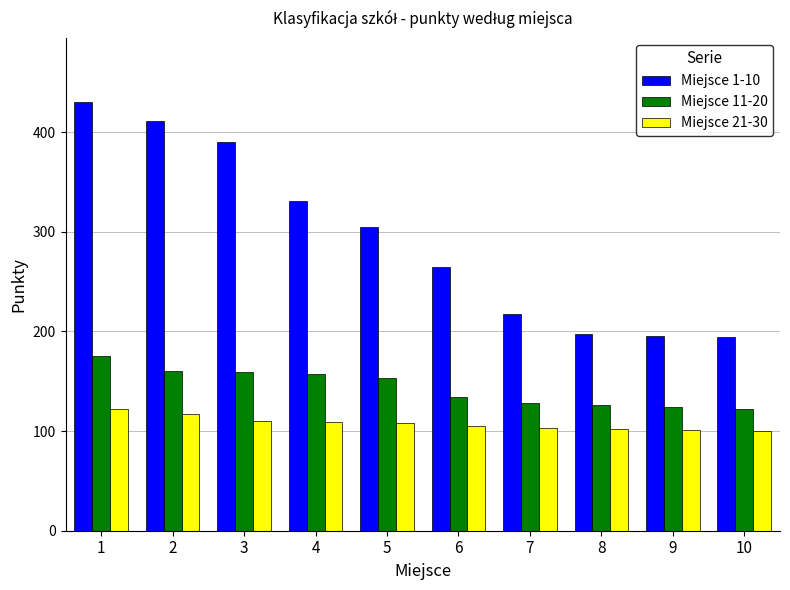

What is the value of the Miejsce 21-30 bar at the 10th from the left?

100